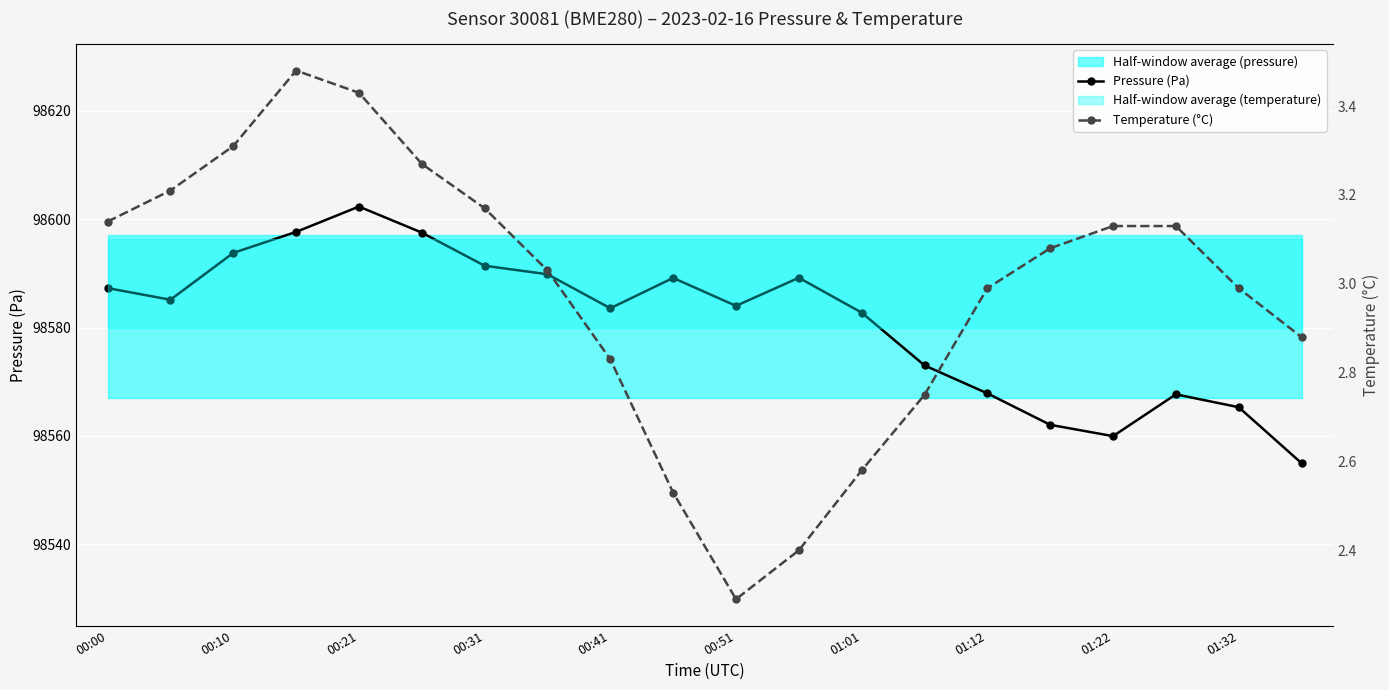

What is the sum of all Pressure (Pa) values?

1971624.3